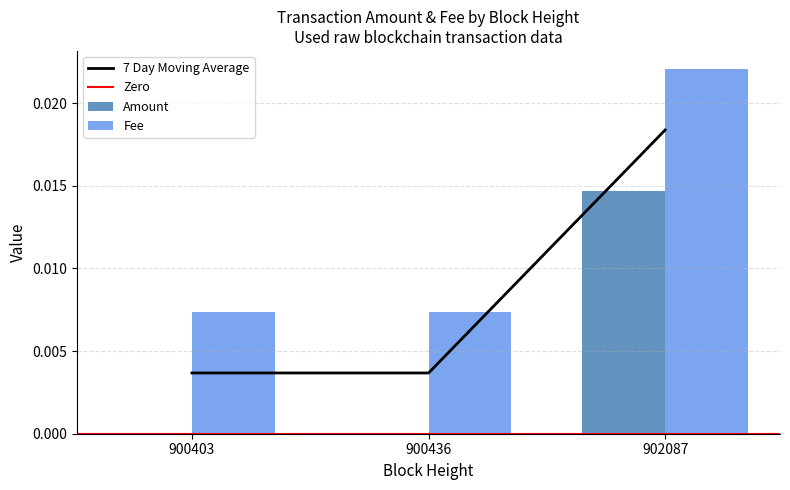

Which category has the lowest value across all series?

900403